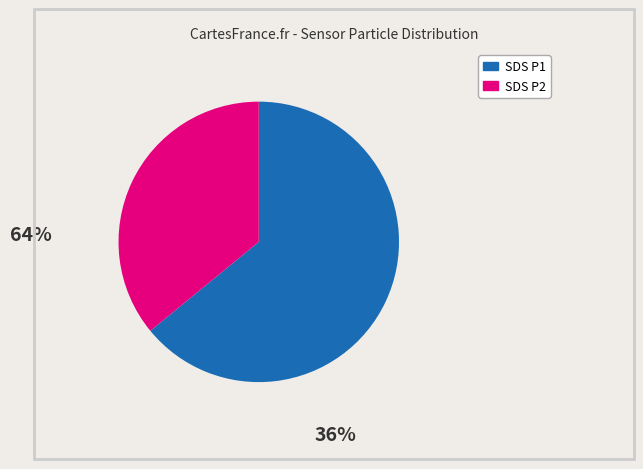

Is there a majority slice in this chart?

Yes